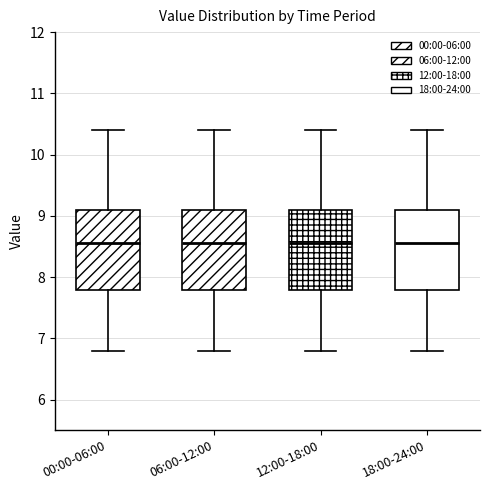

Where does the lower whisker of the box for 06:00-12:00 end on the y-axis? The values are not printed on the chart, so give them approximately, as read against the axis.

6.8